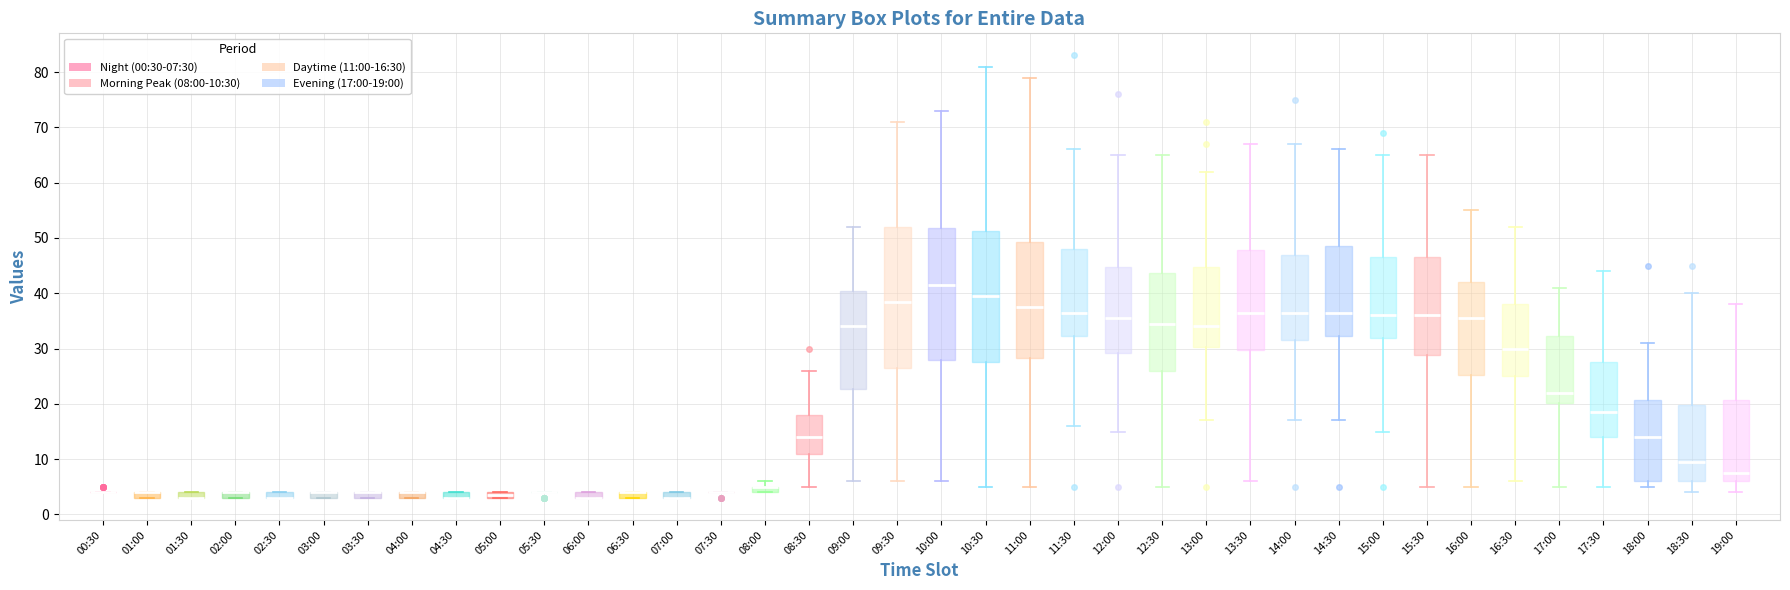

Where is the upper edge of the box for 09:30 on the y-axis? The values are not printed on the chart, so give them approximately, as read against the axis.

52